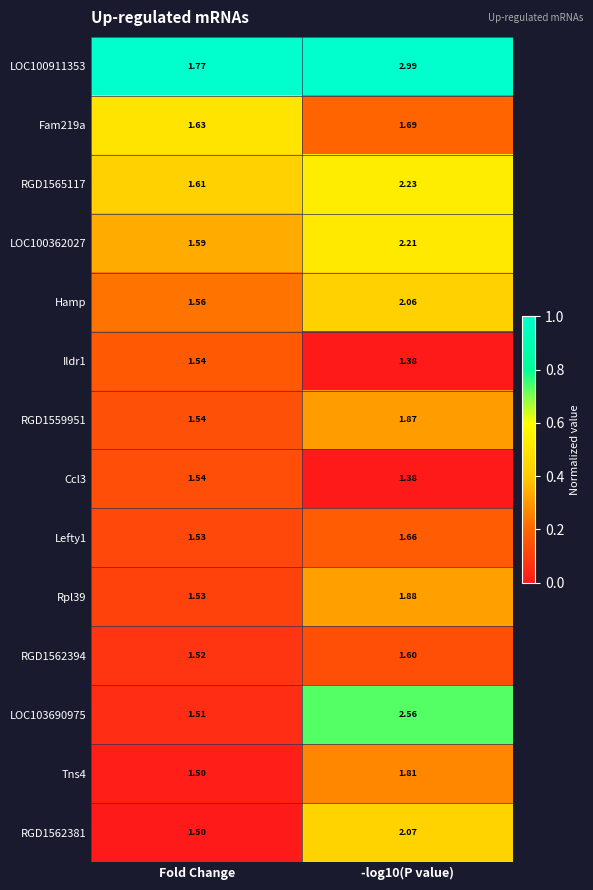

Where is Lefty1 nearest to the value 1?

Fold Change